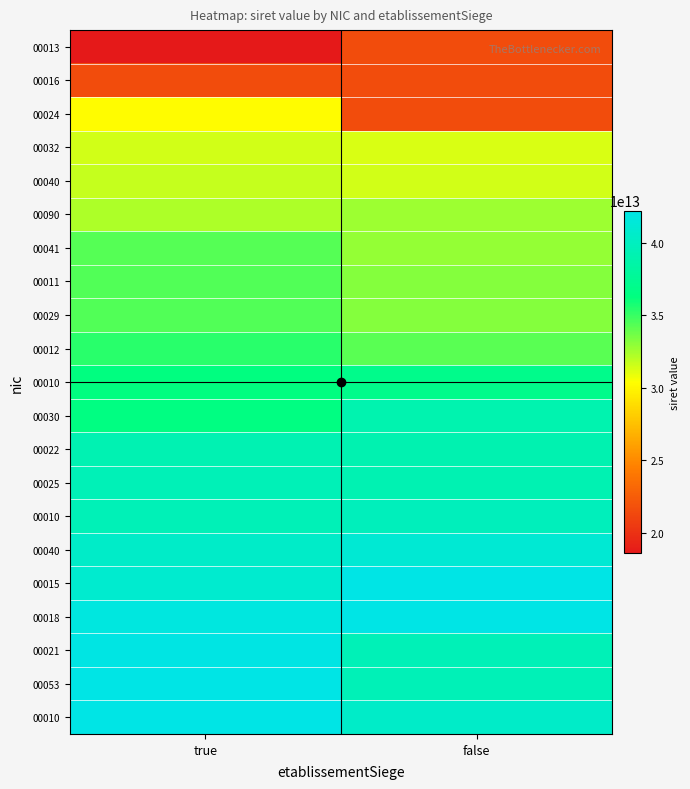

What is the spread (max minus min) of values at false?

20649436899994